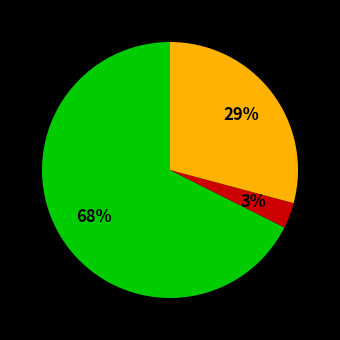

To the nearest percent, what is the average slice percentage?

33%